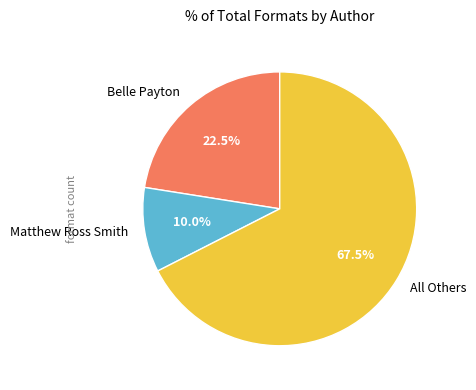

Rank the categories by value from highest to lowest.

All Others, Belle Payton, Matthew Ross Smith